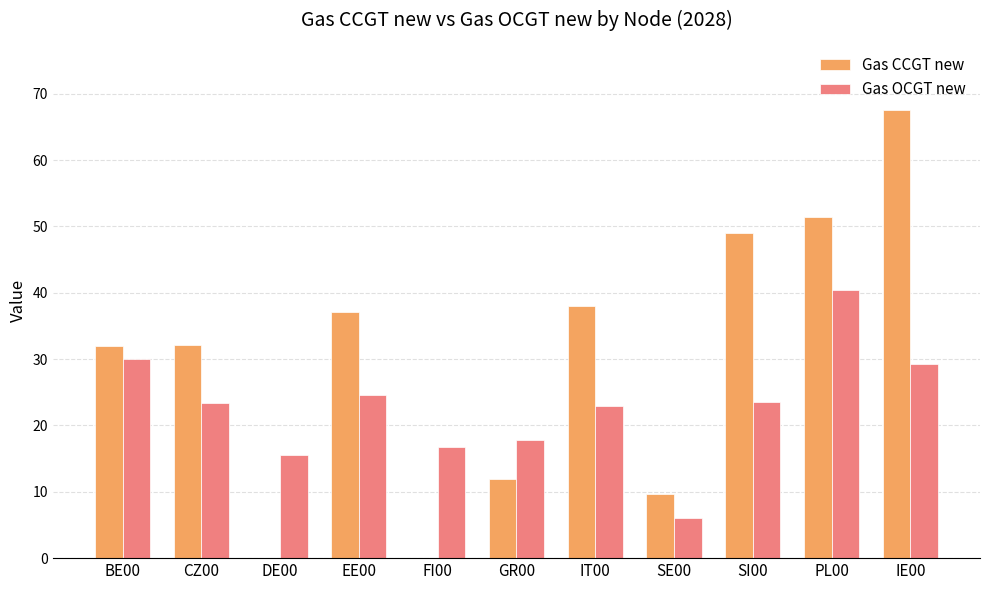

How many distinct data groups are displayed?

2